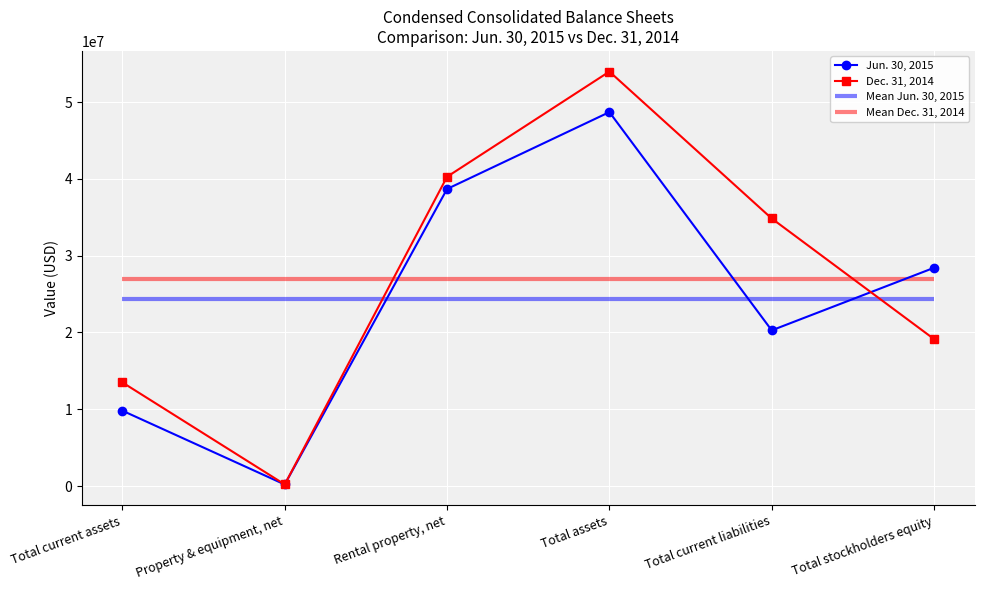

What is the difference between the highest and lowest values at Rental property, net?

1590100